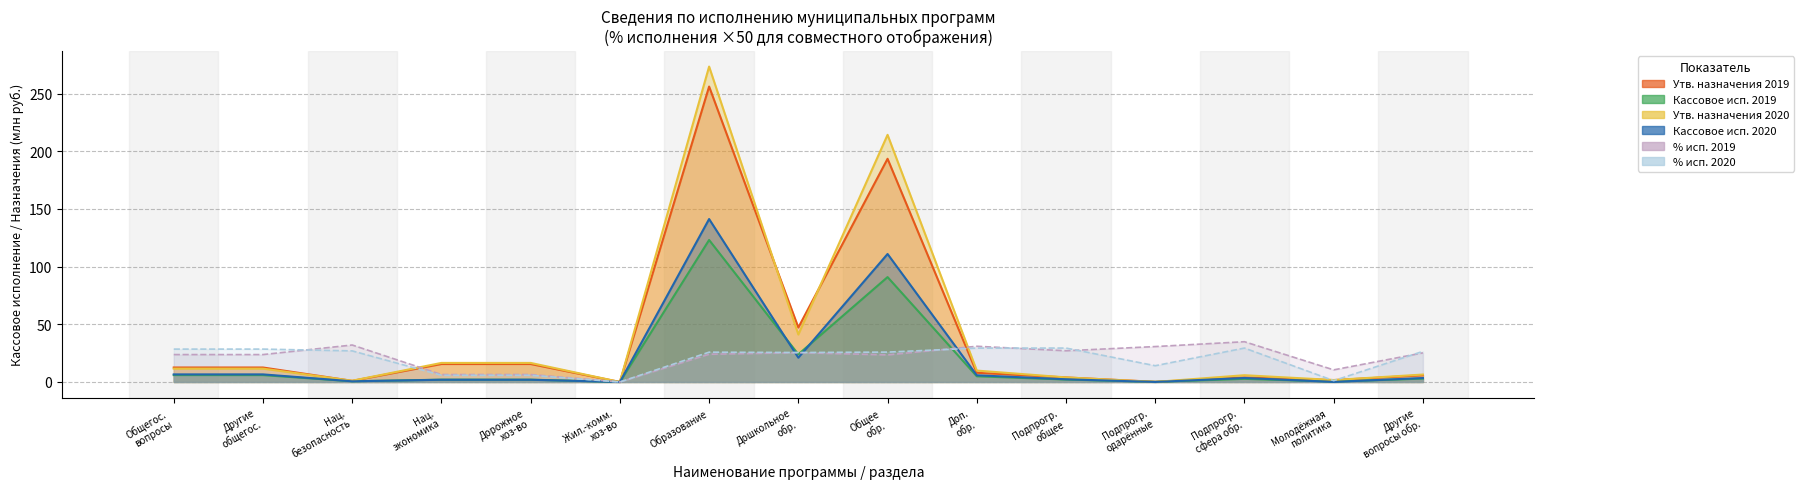

What is the difference between the maximum and minimum values in the Кассовое исп. 2020 series?

141.2